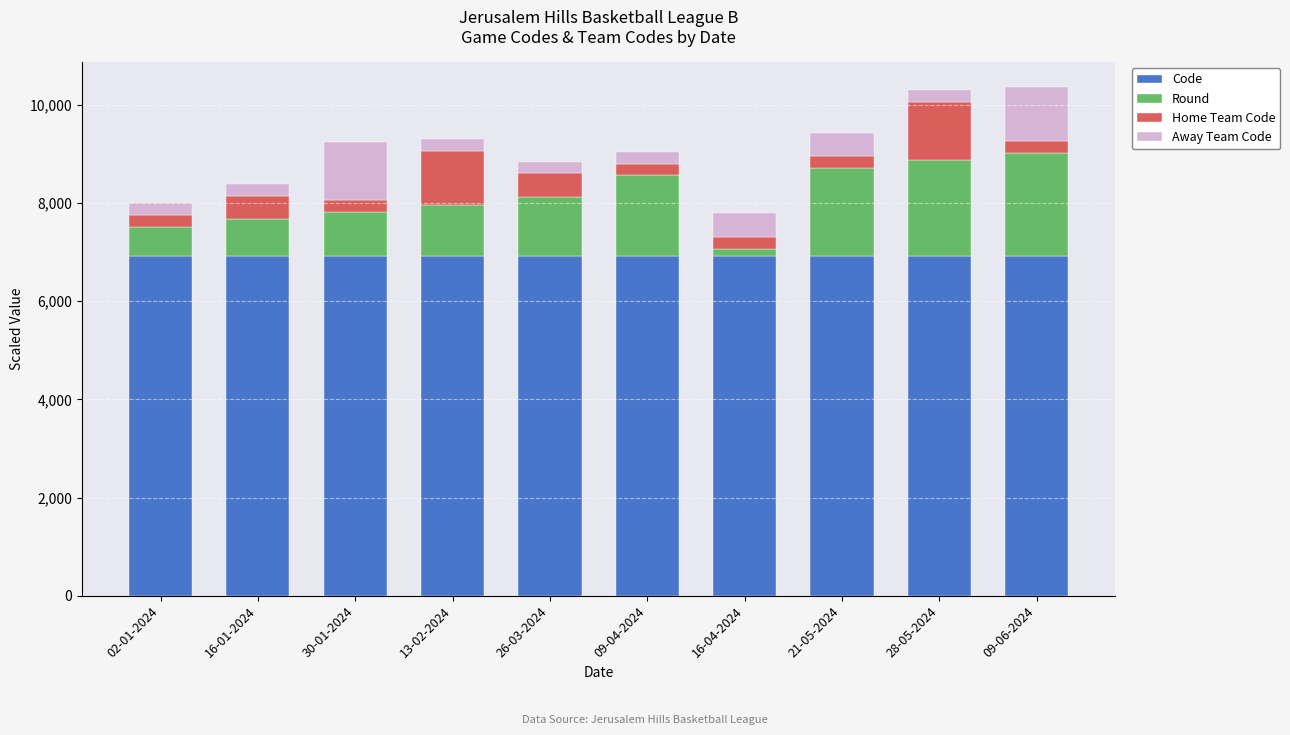

True or false: Code has a value of 3911.0 at 26-03-2024.

False